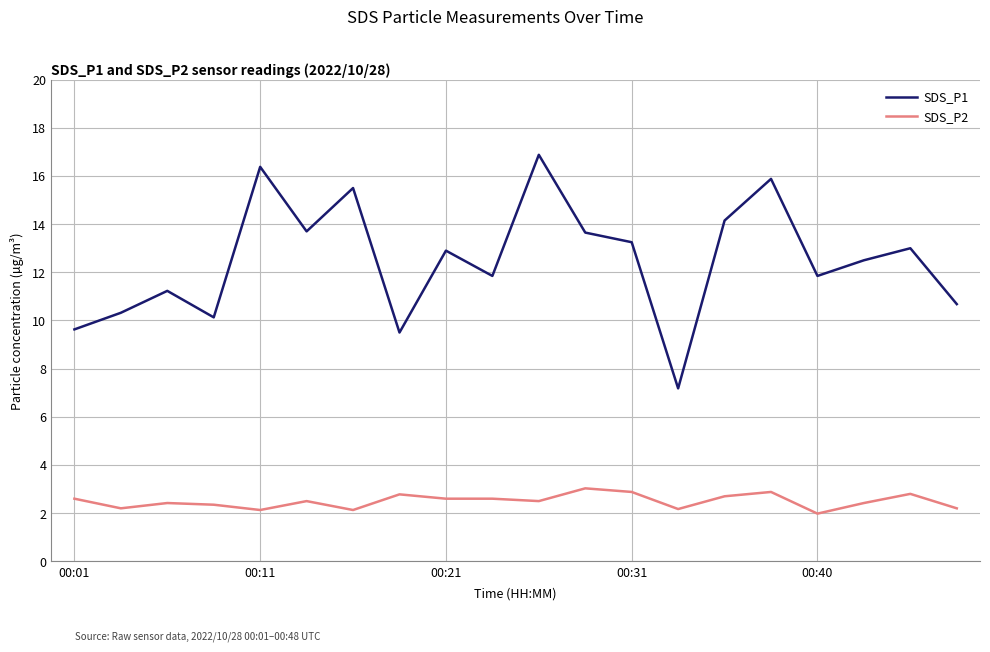

Rank the series by their maximum value, from highest to lowest.

SDS_P1, SDS_P2